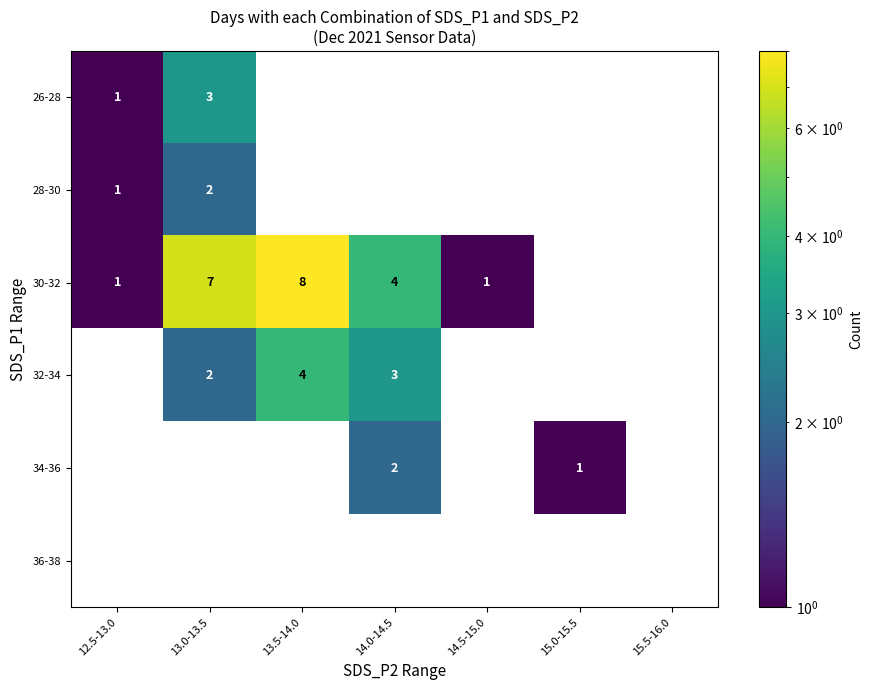

What is the sum of all 34-36 values?

3